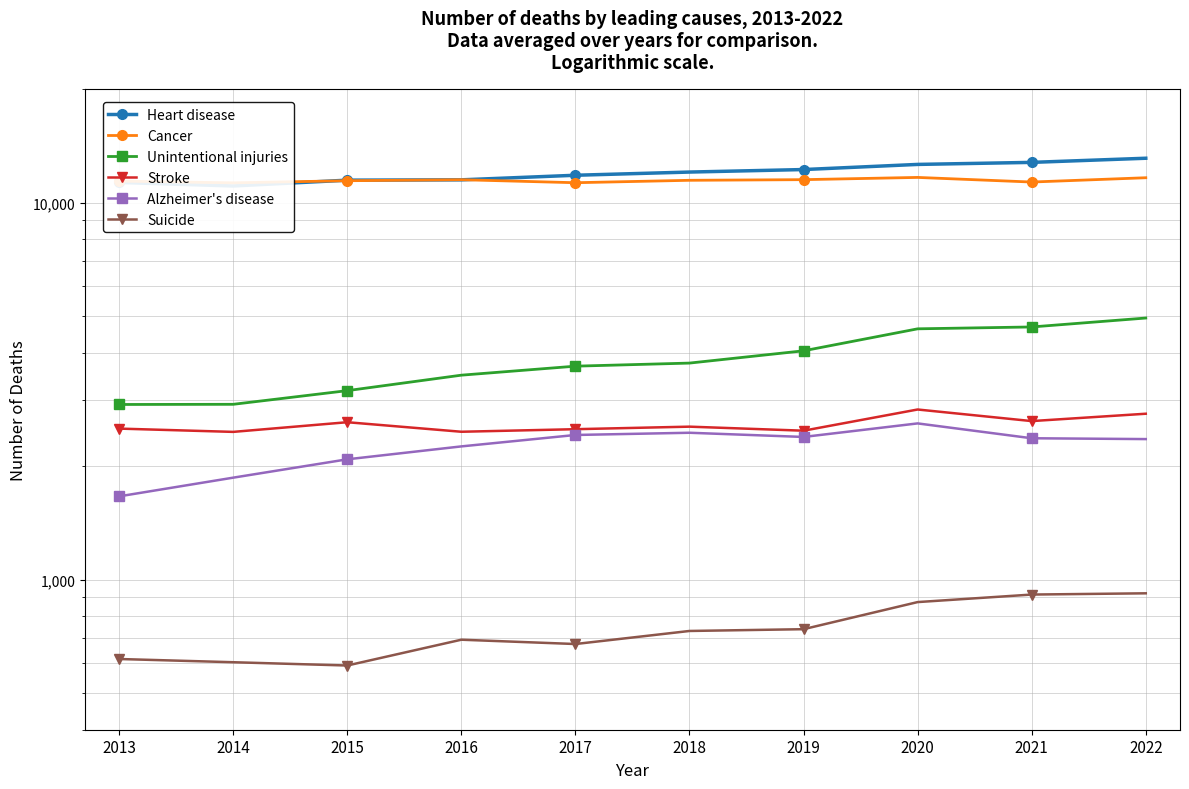

Where is the first local minimum for Suicide?

2015